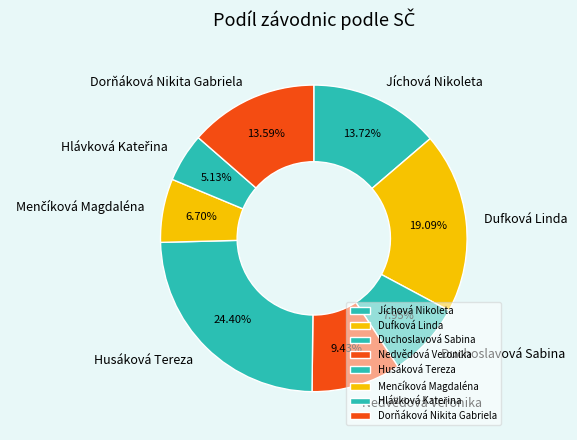

Is it true that Dufková Linda is 10% of the pie?

False